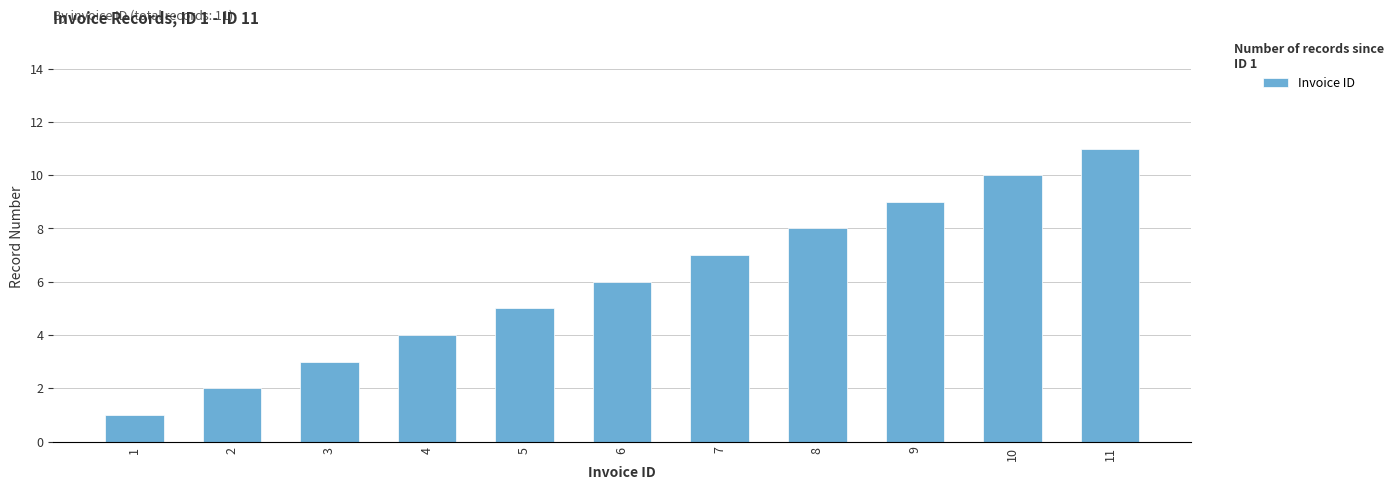

Reading right to left, list all the values displayed in this chart.

11	10	9	8	7	6	5	4	3	2	1